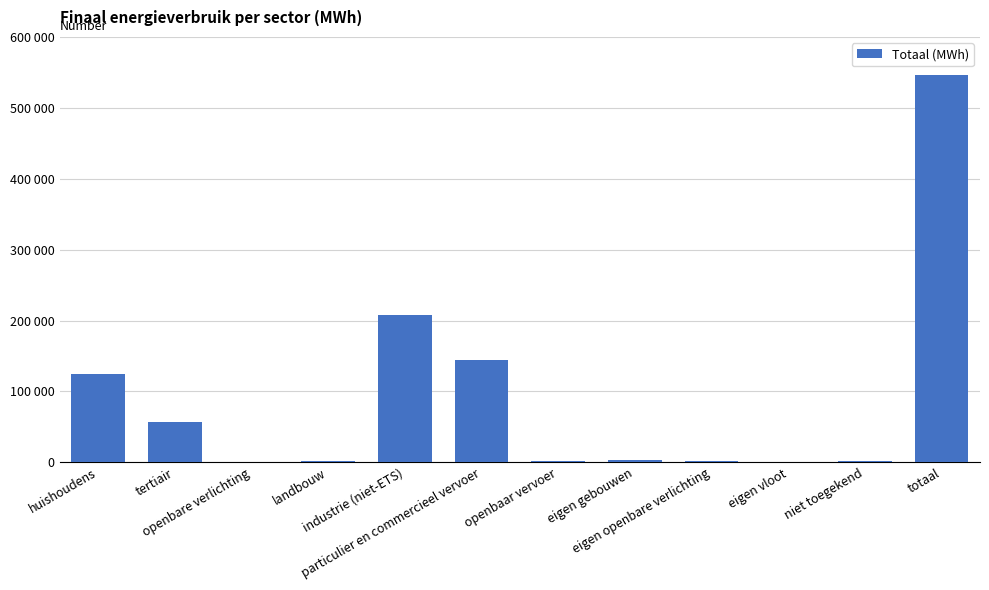

Are the bars grouped side by side (vs. stacked)?

No